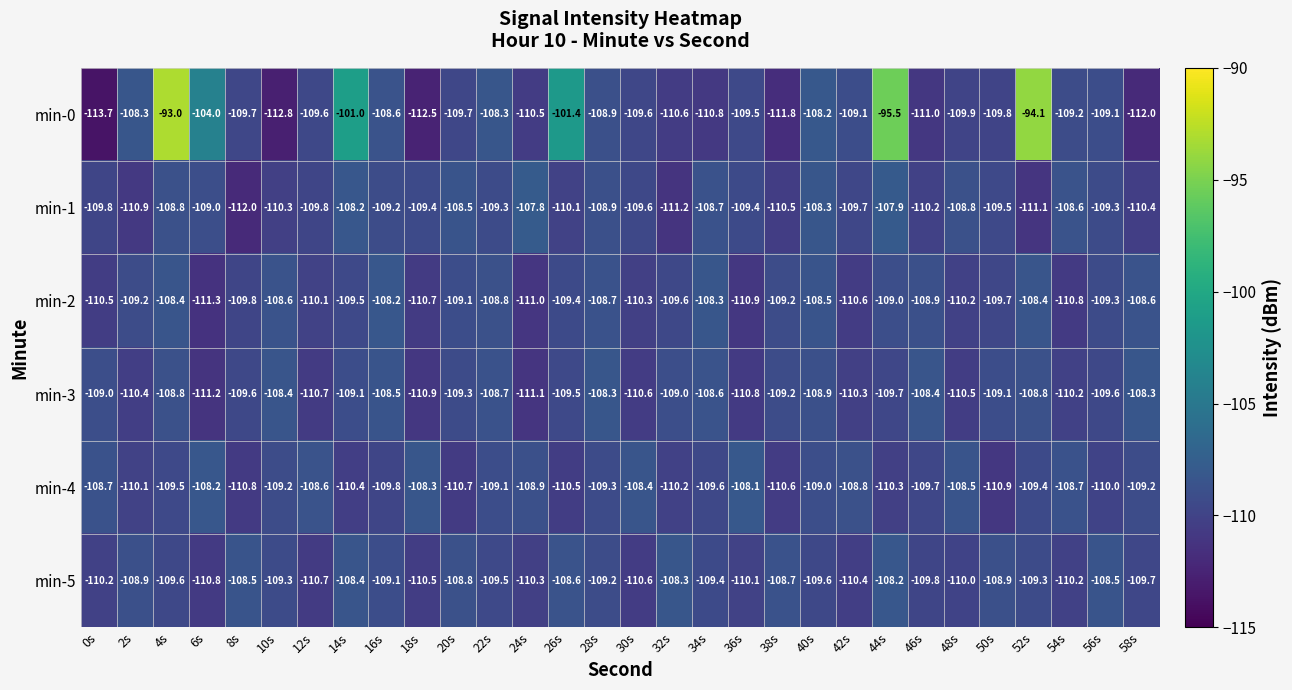

Rank the series at 24s from lowest to highest value.

min-3, min-2, min-0, min-5, min-4, min-1